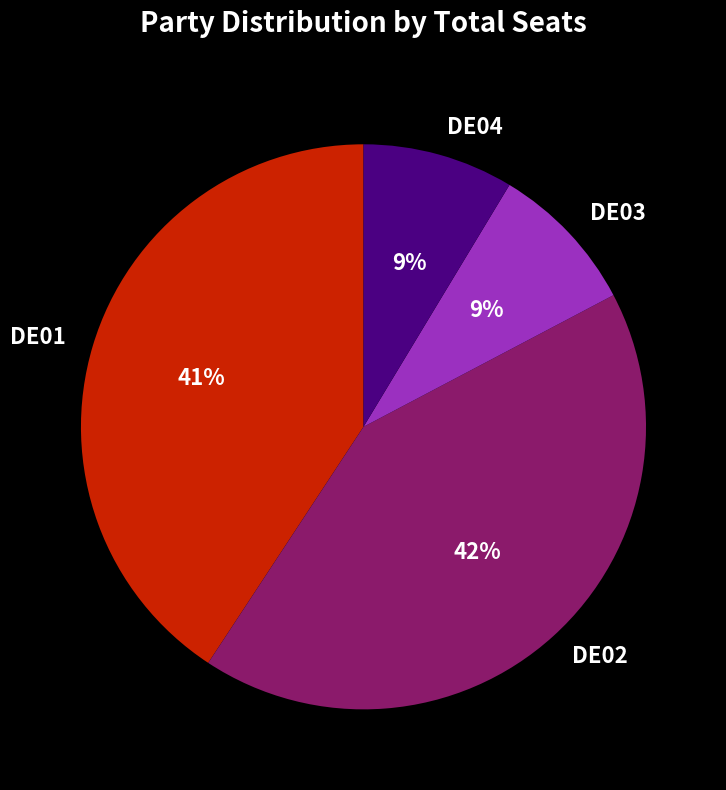

To the nearest percent, what percentage of the pie is DE04?

9%